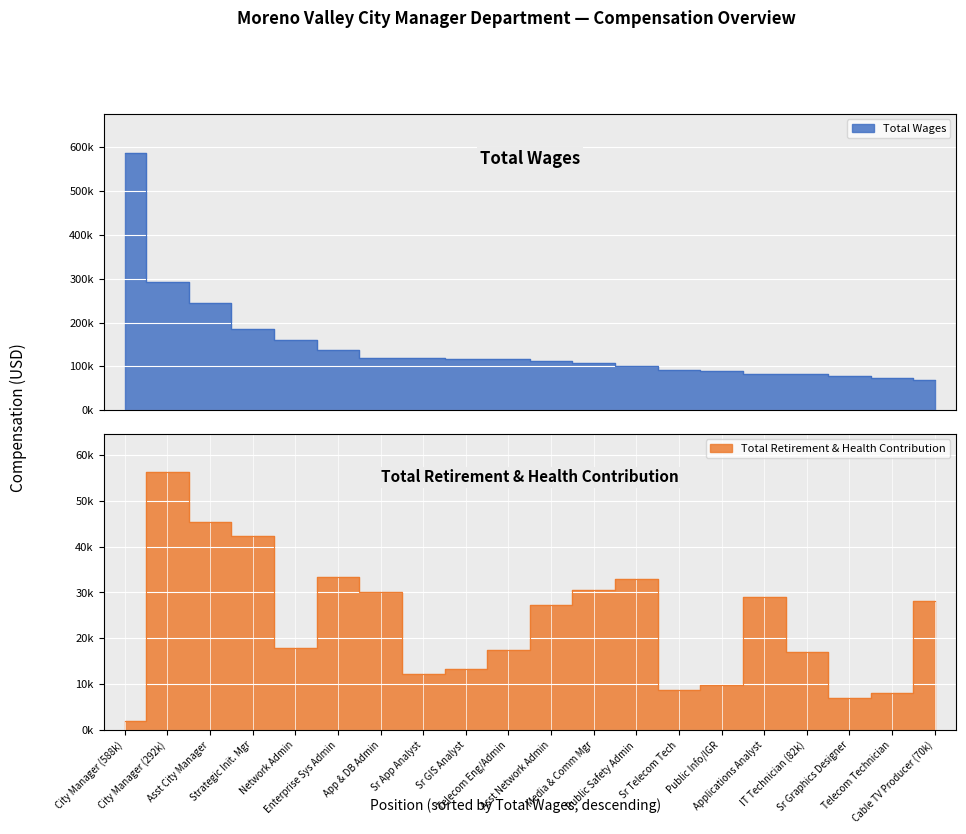

What is the smallest value displayed?

1995